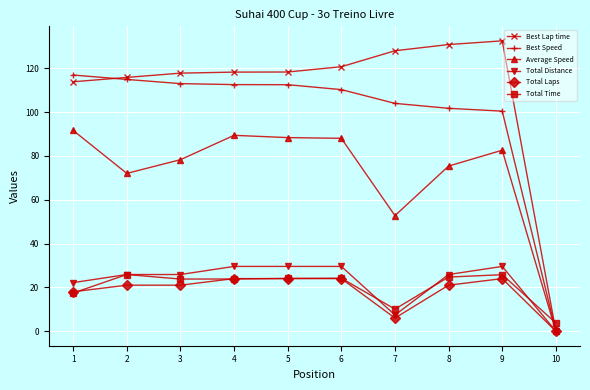

Which series has the largest total across all categories?

Best Lap time